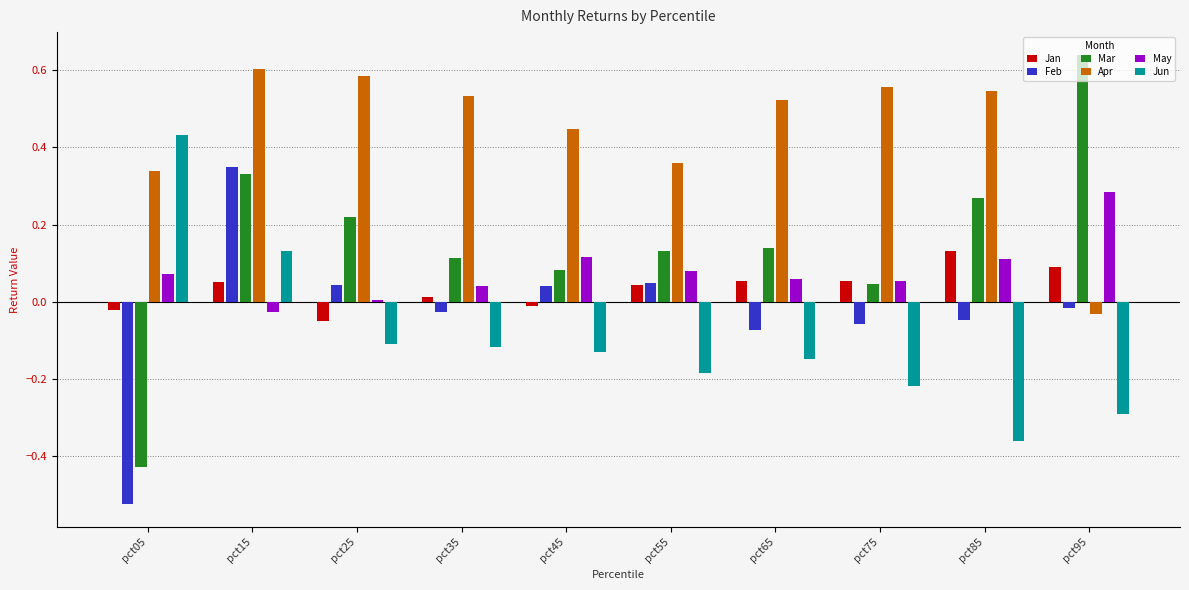

How many groups of bars are there?

10